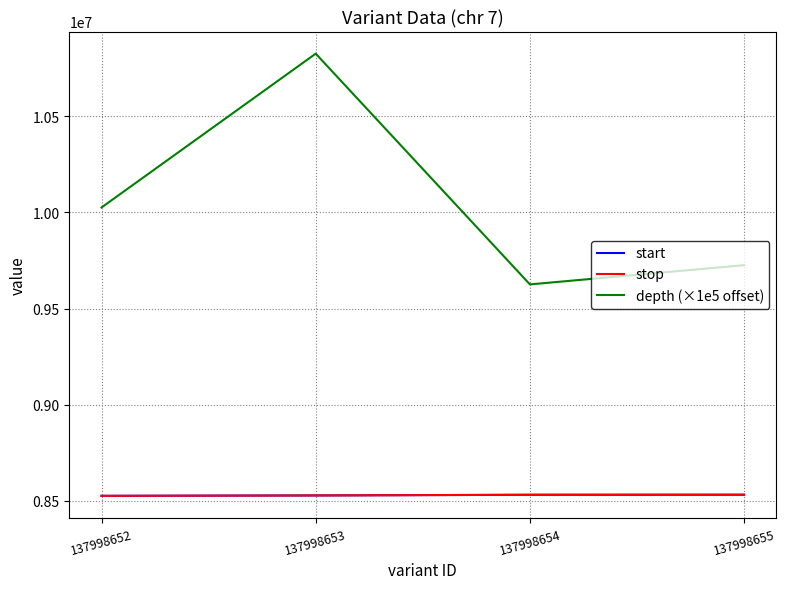

What is the difference between the start values at 137998652 and 137998654?

5519